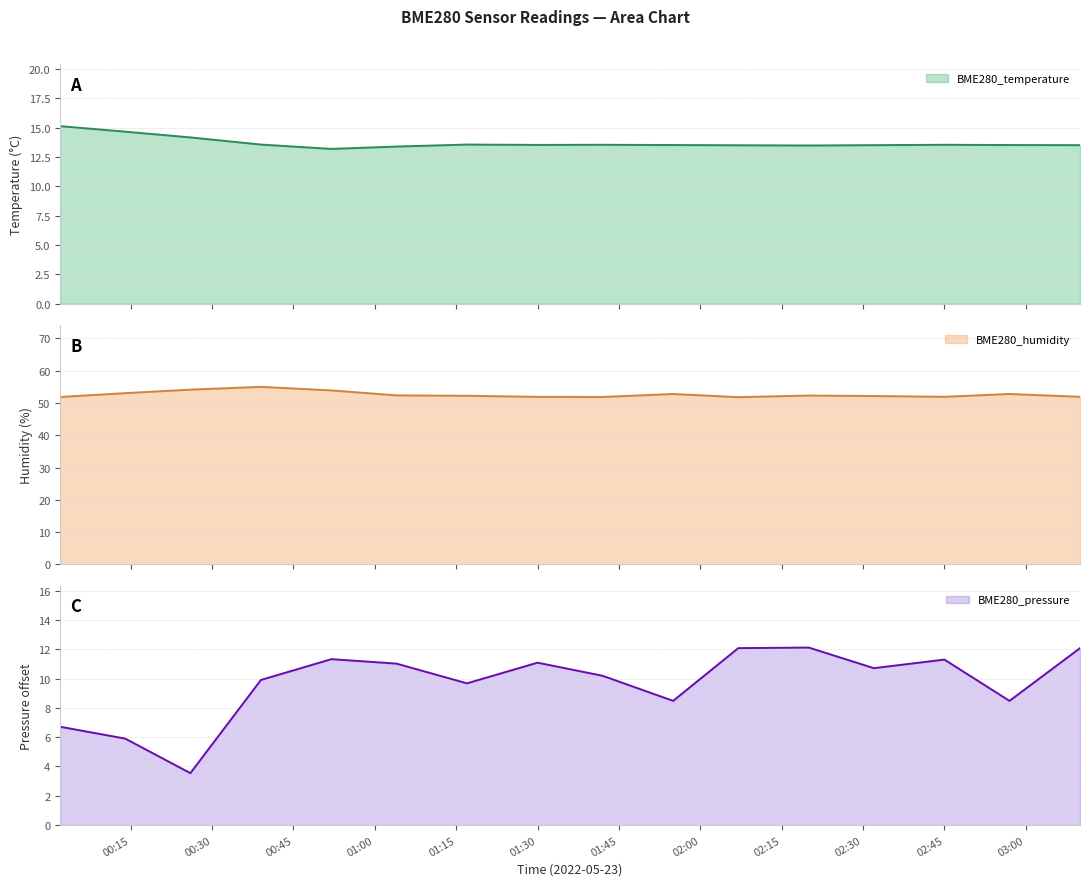

In BME280_humidity, how many points are lower than both neighbors (excluding endpoints)?

3